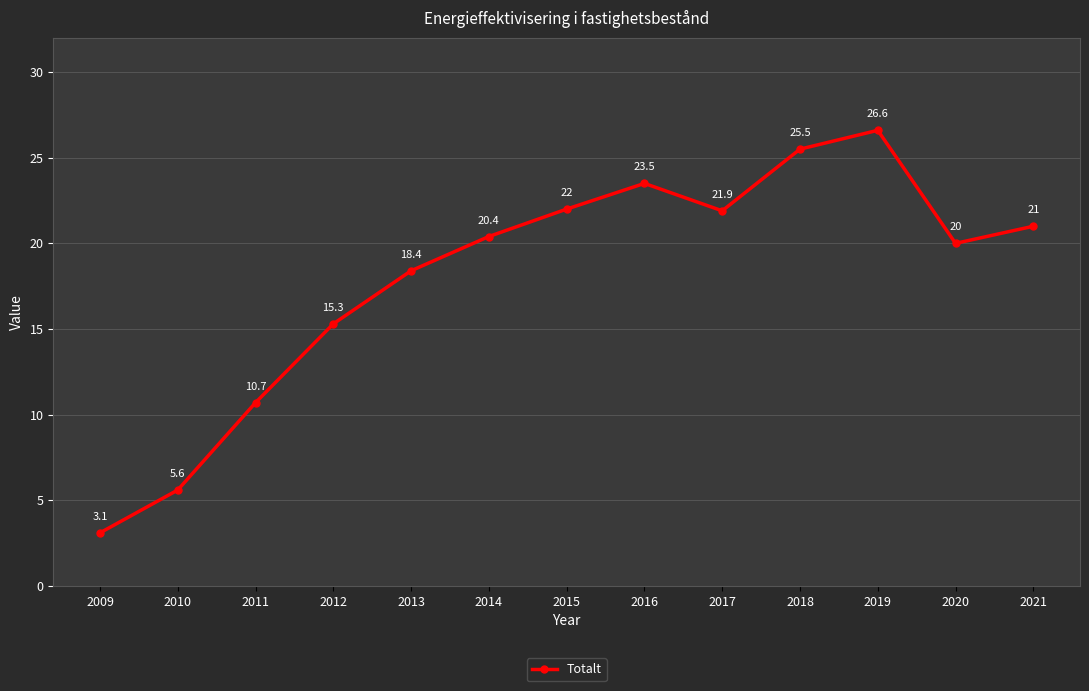

At which category does the data reach its first local peak?

2016